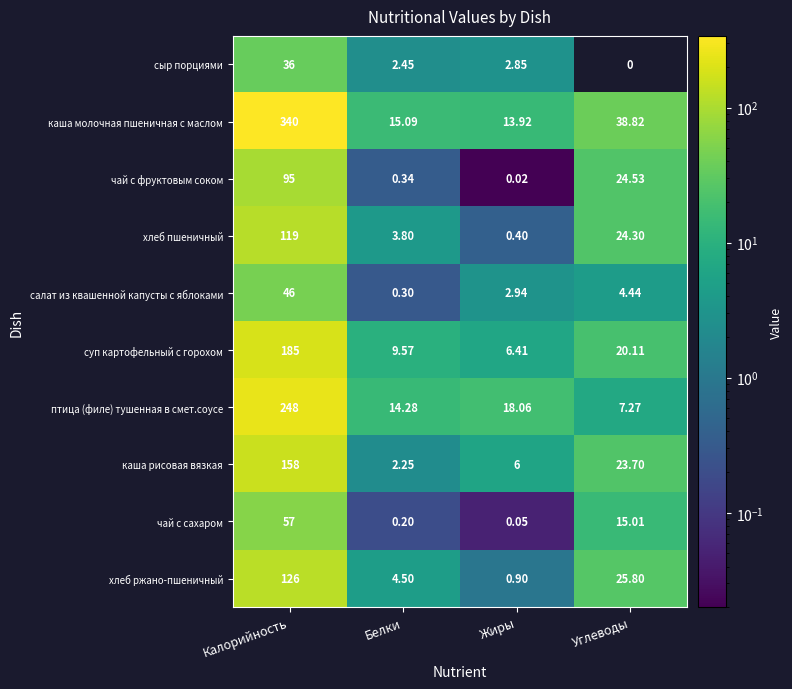

What is the approximate value of чай с фруктовым соком at Белки?

0.3